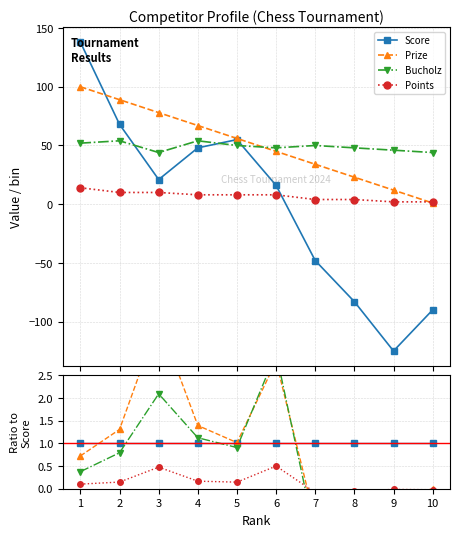

Rank the series at 5 from highest to lowest value.

Prize, Score, Bucholz, Points